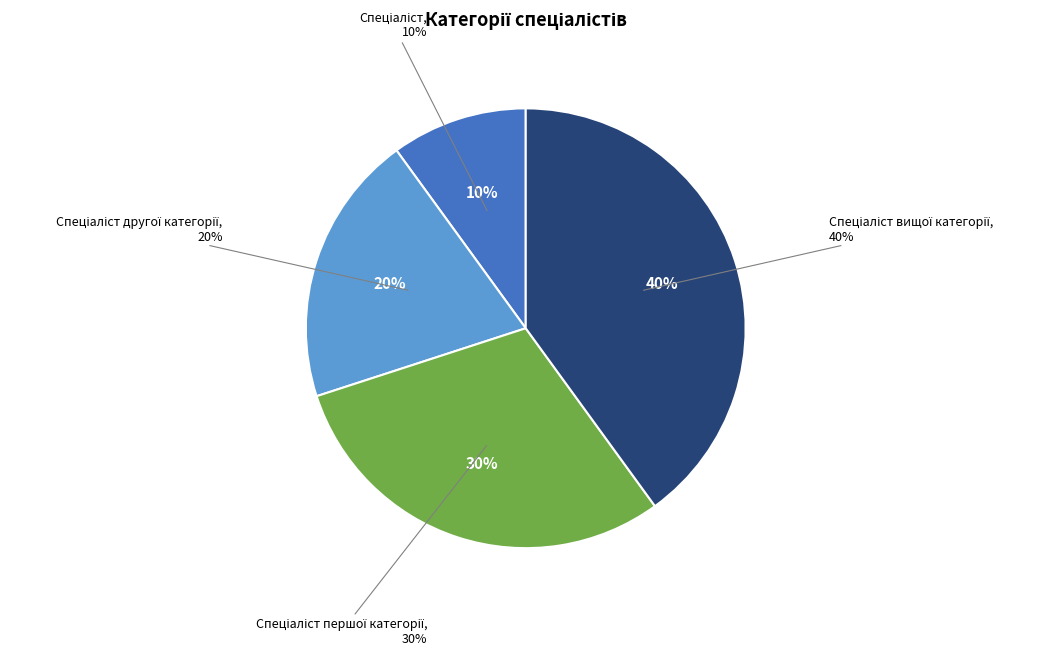

To the nearest percent, what is the difference between the largest and smallest slice percentages?

30%